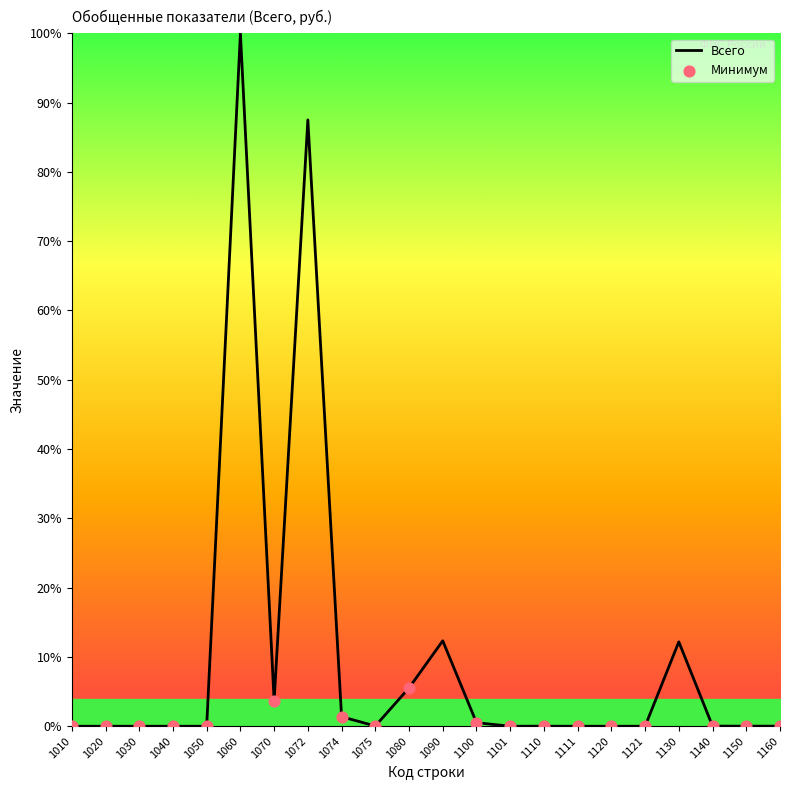

What is the change in value from 1072 to 1130?

-75.3